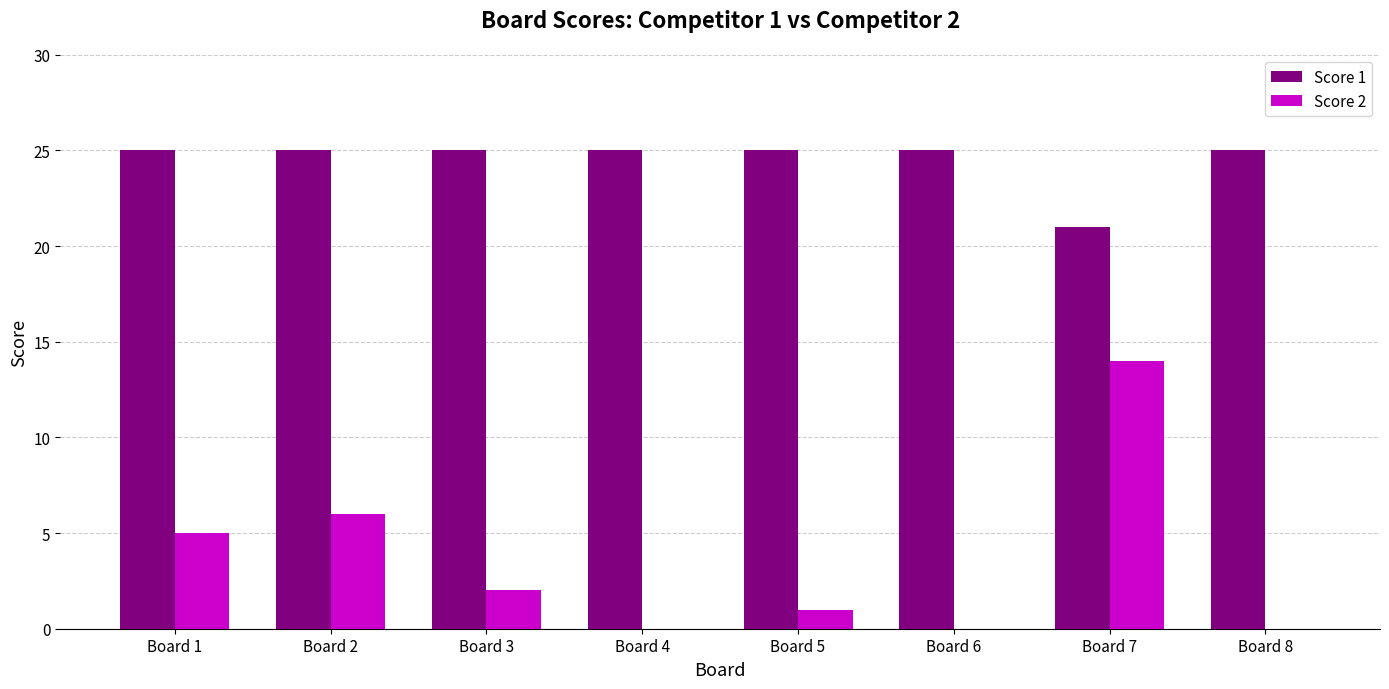

How many groups of bars are there?

8